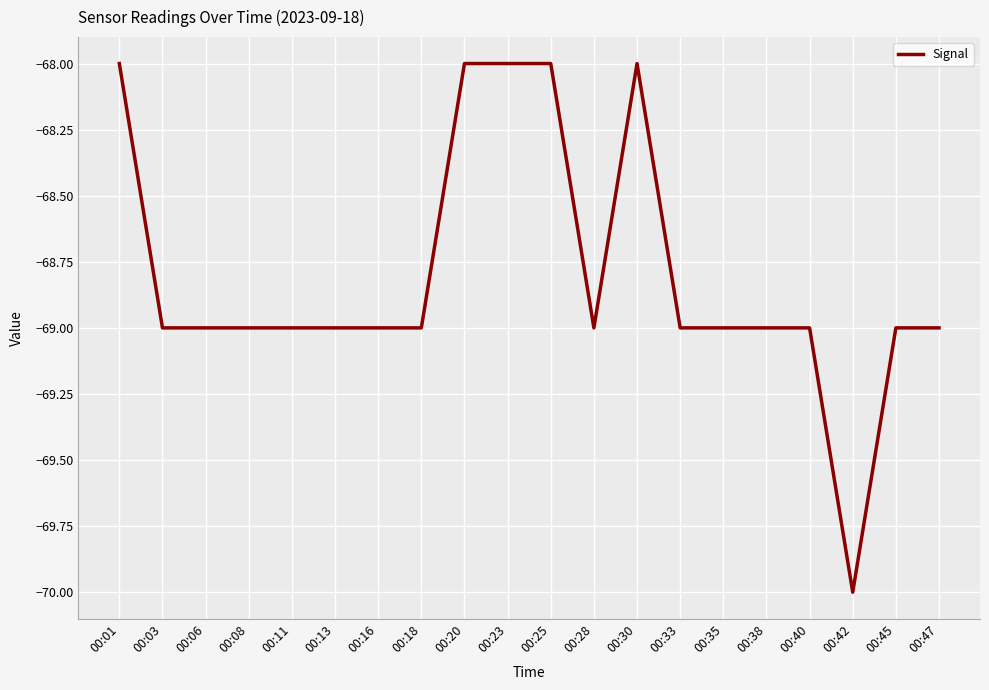

True or false: the data shows -18 at 00:11.

False